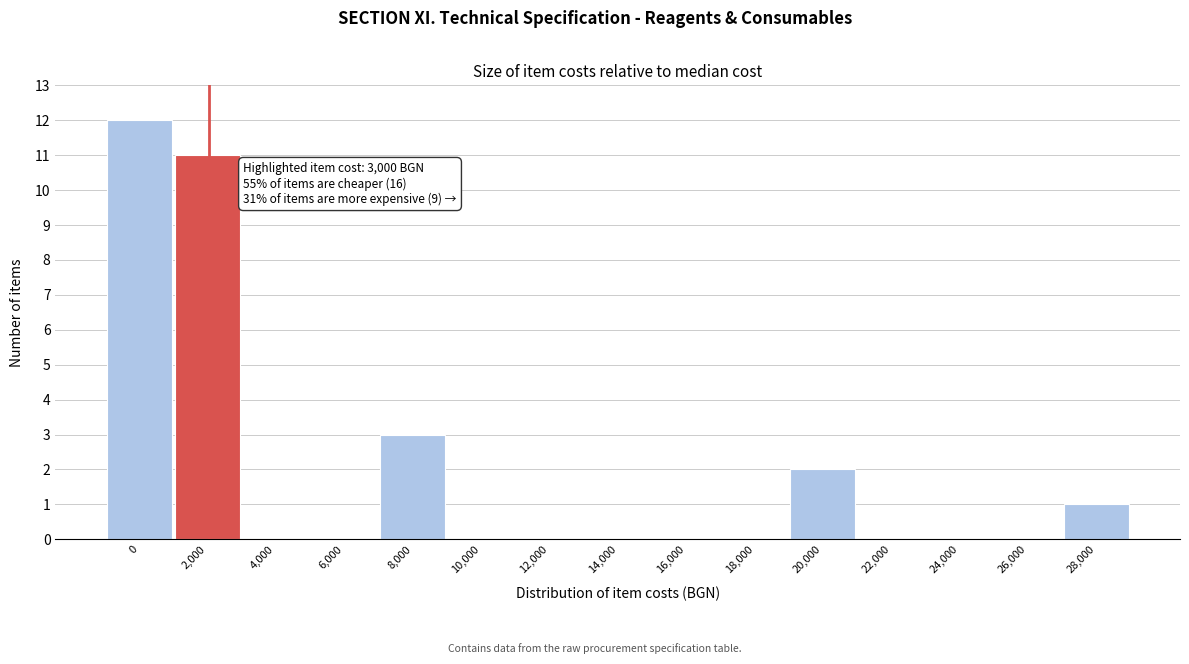

Reading left to right, extract all data points from this chart.

0=12	2,000=11	4,000=0	6,000=0	8,000=3	10,000=0	12,000=0	14,000=0	16,000=0	18,000=0	20,000=2	22,000=0	24,000=0	26,000=0	28,000=1